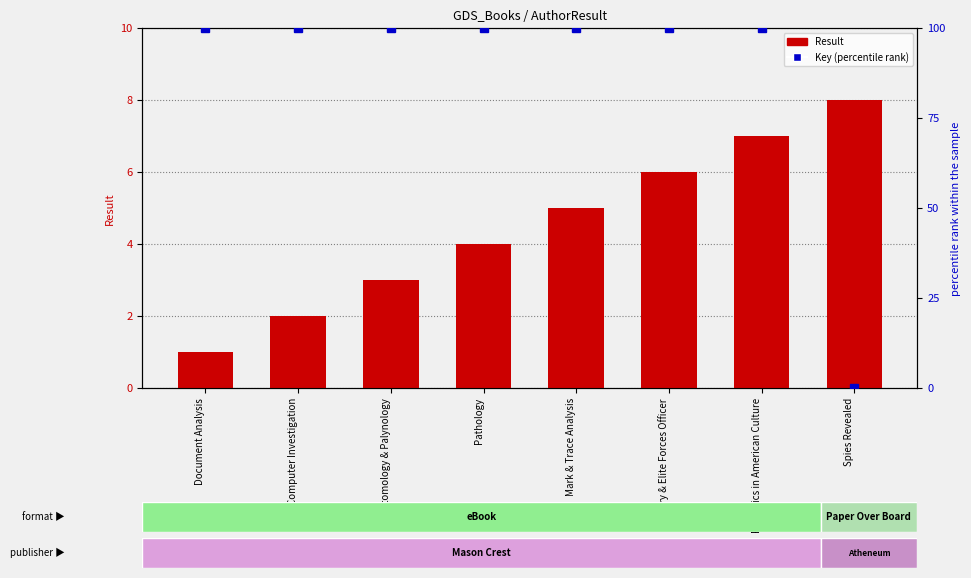

What is the sum of all Result values?

36.0